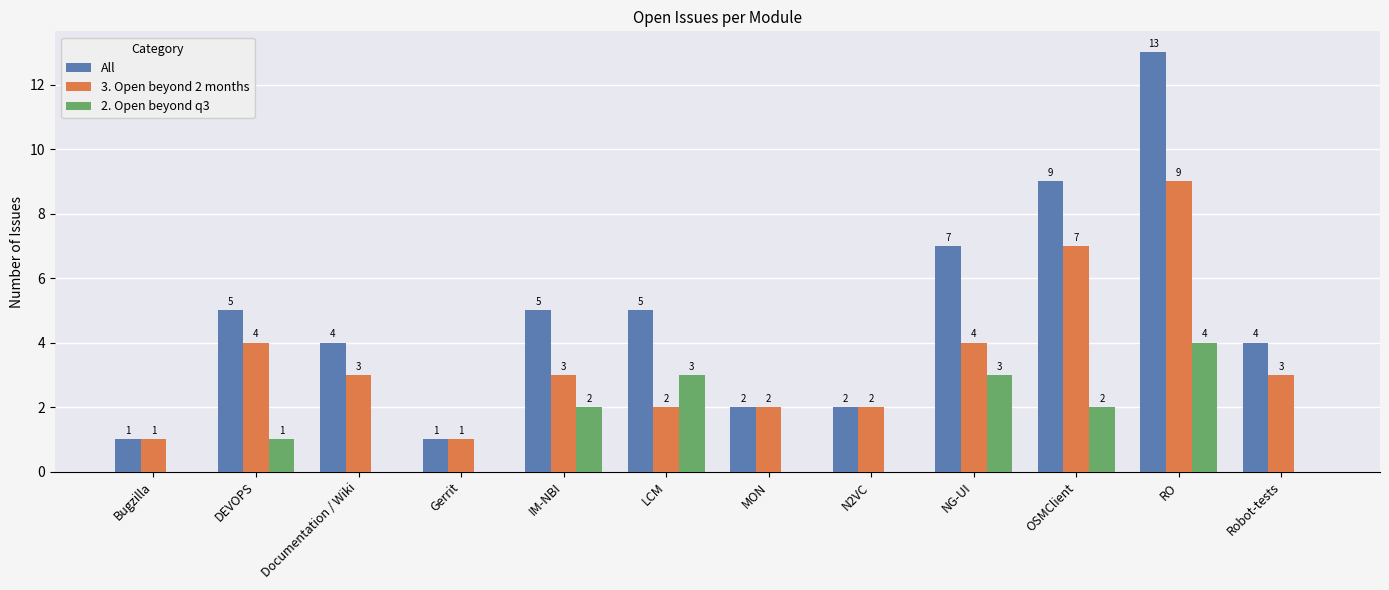

Which series changed the most between N2VC and NG-UI?

All